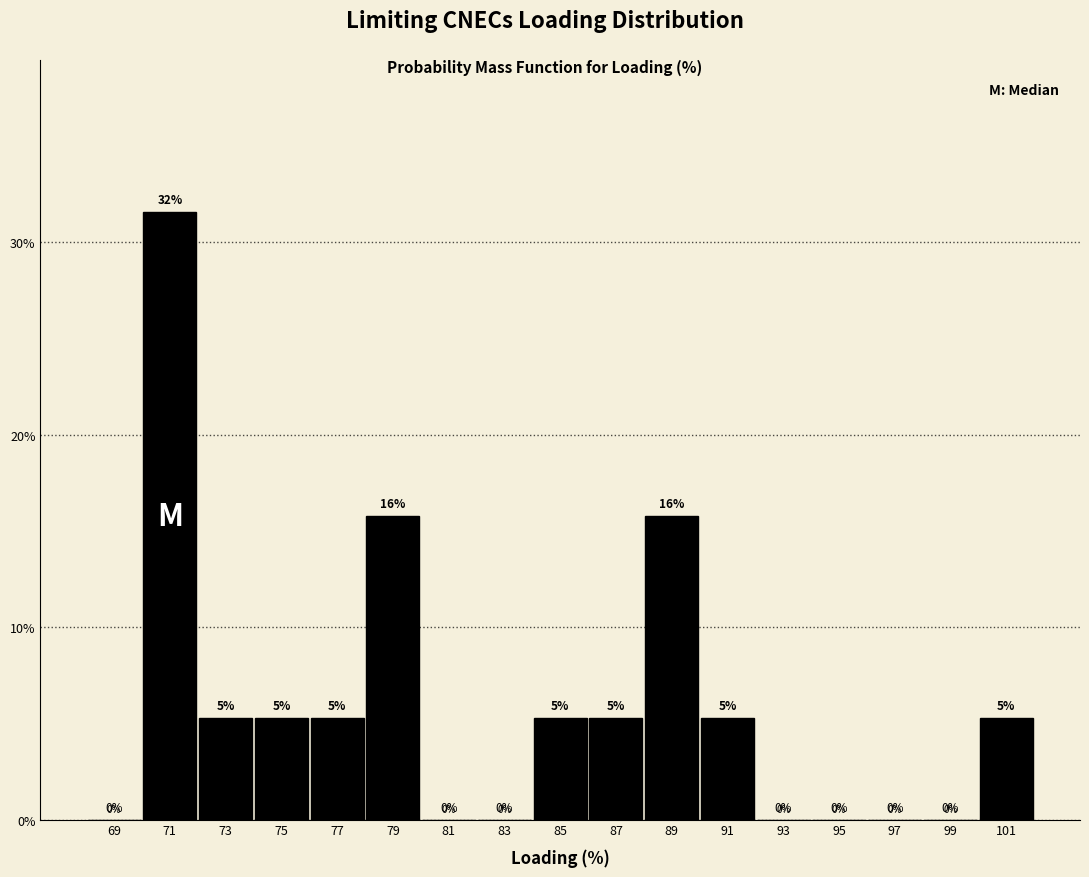

Over which range of the x-axis is the bar tallest?

70 to 72